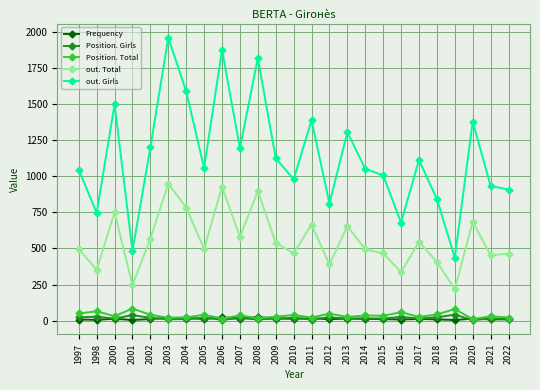

Between 2009 and 2013, which series saw the biggest shift?

out. Girls